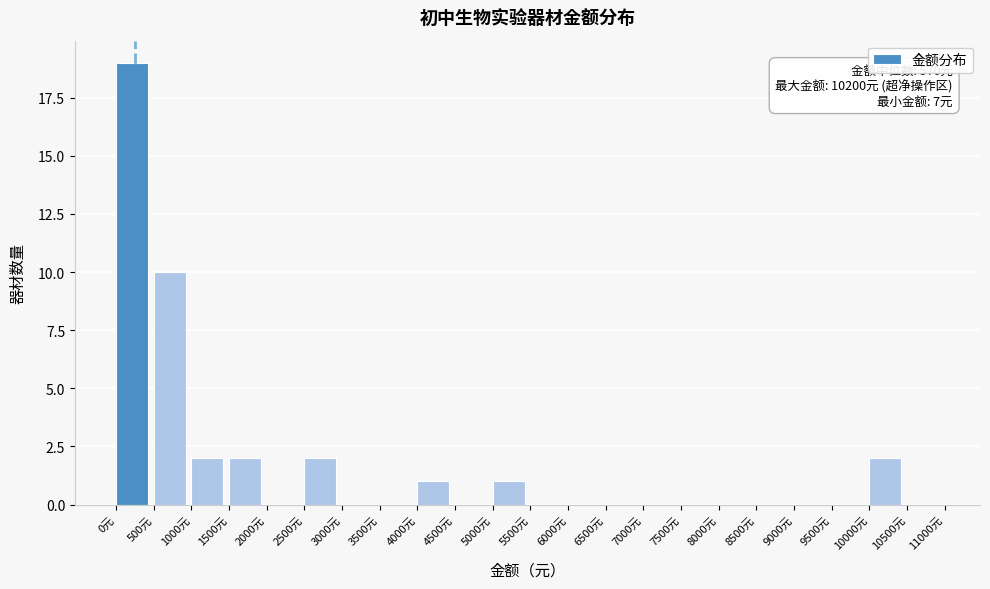

Which range on the x-axis has the tallest bar?

0 to 500